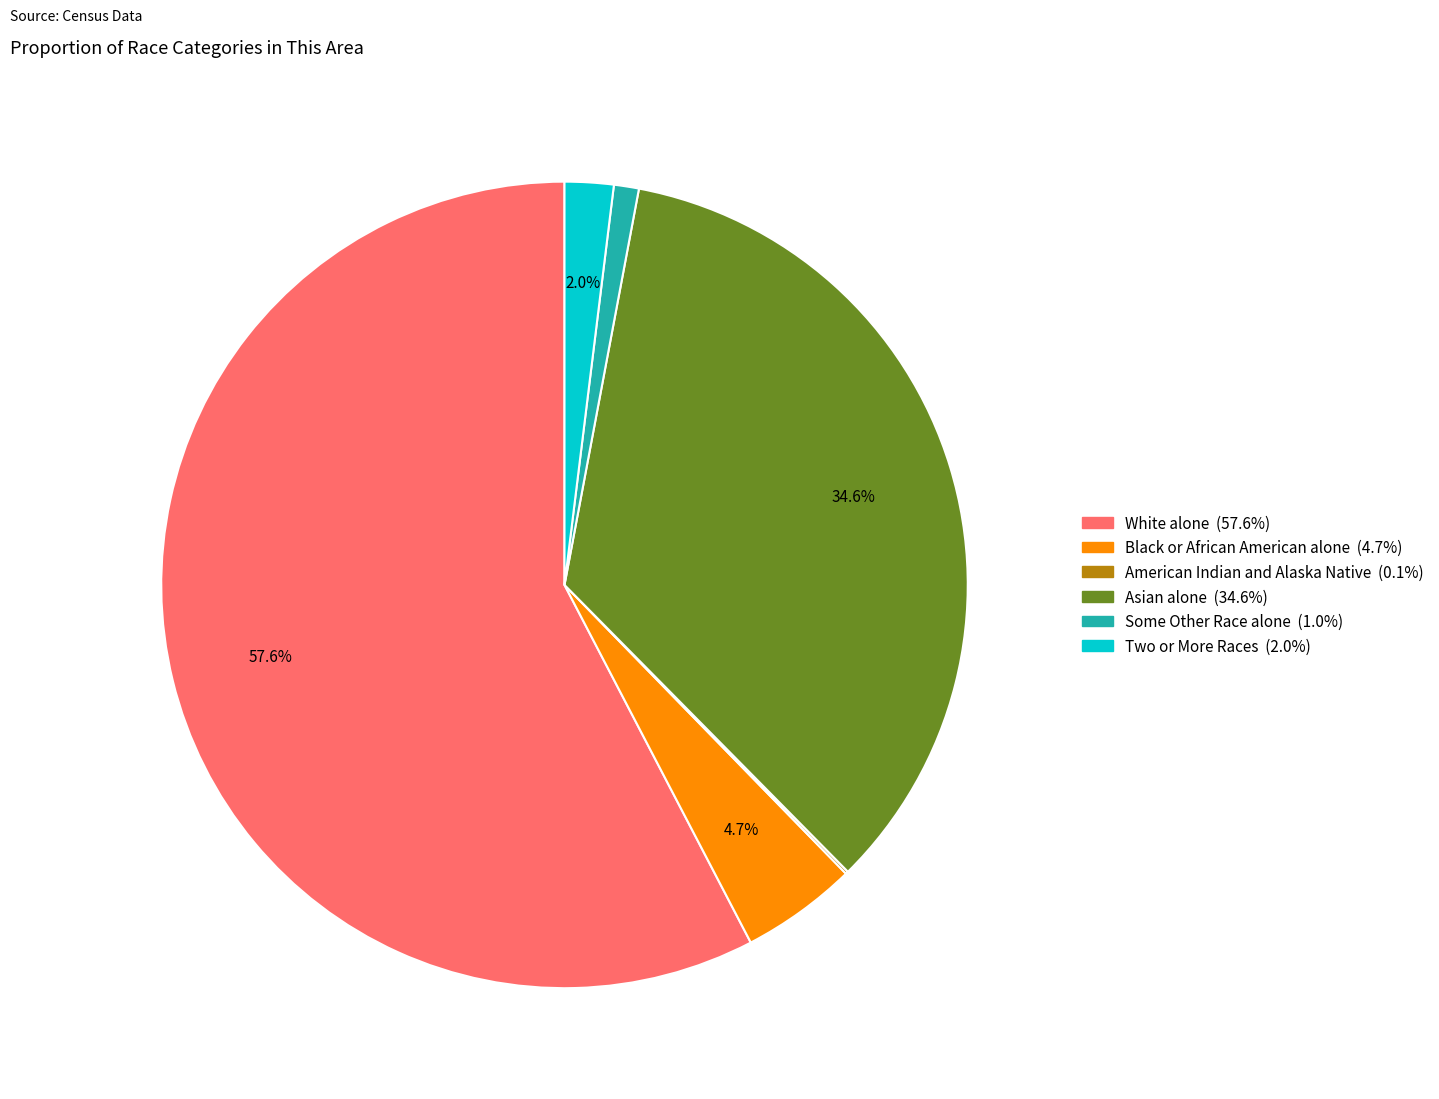

Does any single category account for the majority?

Yes